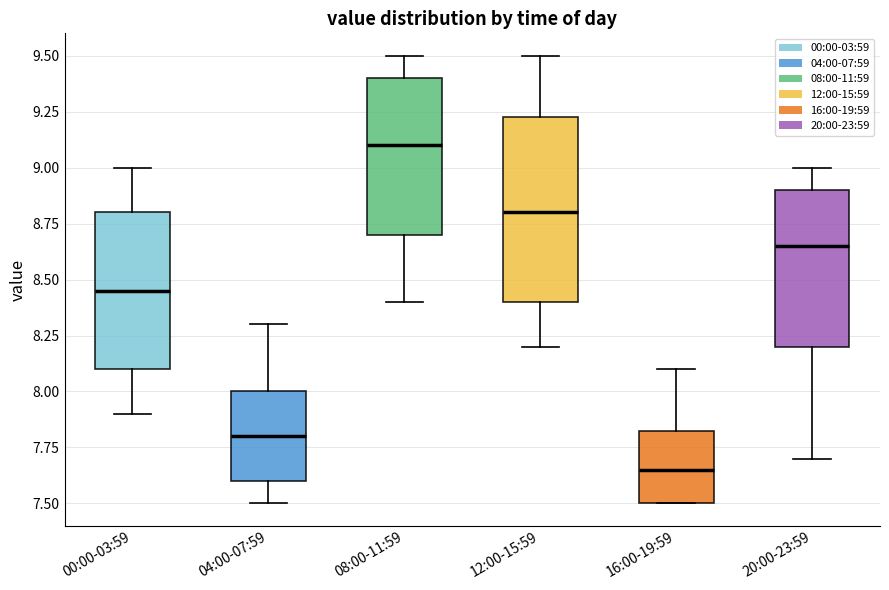

Reading left to right, read every box against the y-axis: the position of its median line, the range the box covers, and the ends of its whiskers. The values are not printed on the chart, so give them approximately, as read against the axis.

00:00-03:59: median 8.45, box 8.10 to 8.80, whiskers 7.90 to 9.00
04:00-07:59: median 7.80, box 7.60 to 8.00, whiskers 7.50 to 8.30
08:00-11:59: median 9.10, box 8.70 to 9.40, whiskers 8.40 to 9.50
12:00-15:59: median 8.80, box 8.40 to 9.25, whiskers 8.20 to 9.50
16:00-19:59: median 7.65, box 7.50 to 7.85, whiskers 7.50 to 8.10
20:00-23:59: median 8.65, box 8.20 to 8.90, whiskers 7.70 to 9.00